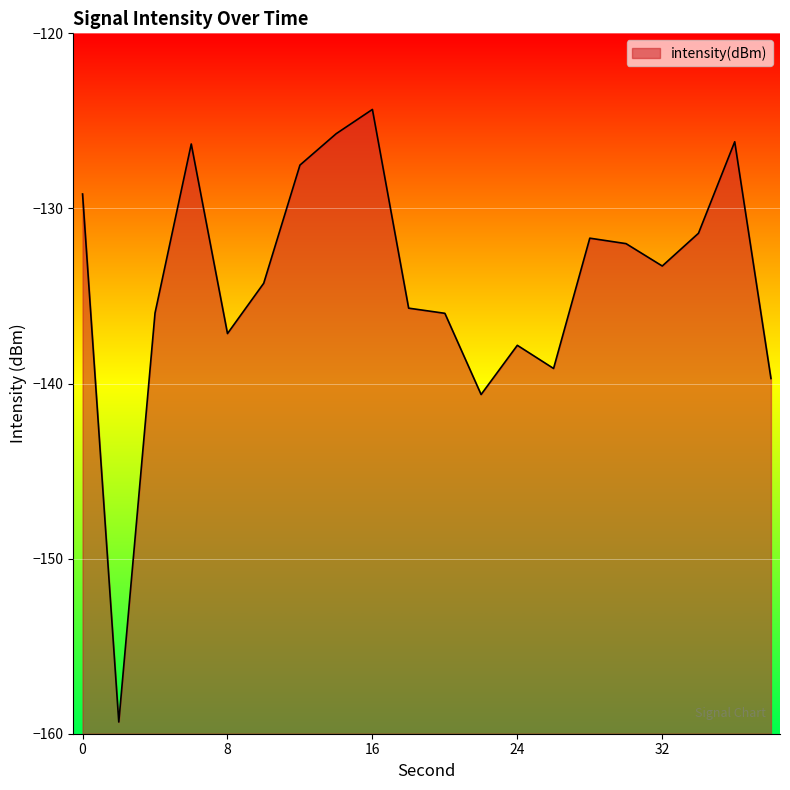

How many lines are shown in the chart?

1